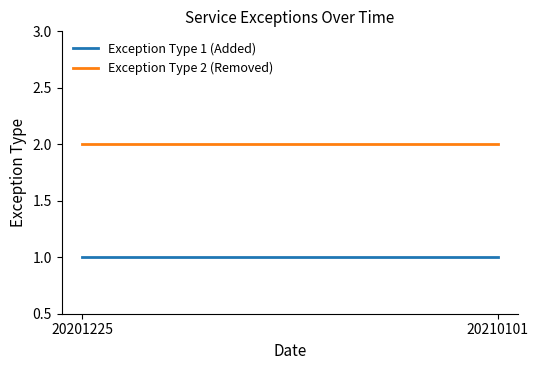

What is the average value of the Exception Type 1 (Added) series?

1